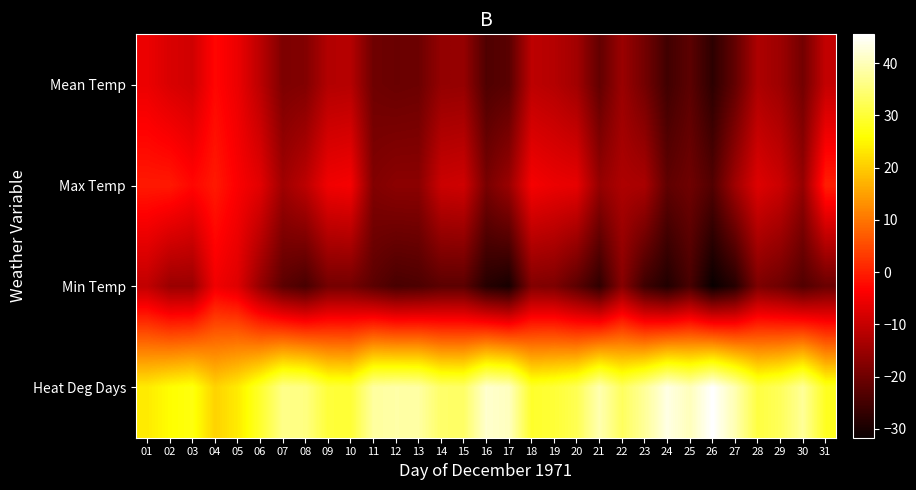

What is the smallest value displayed?

-31.7